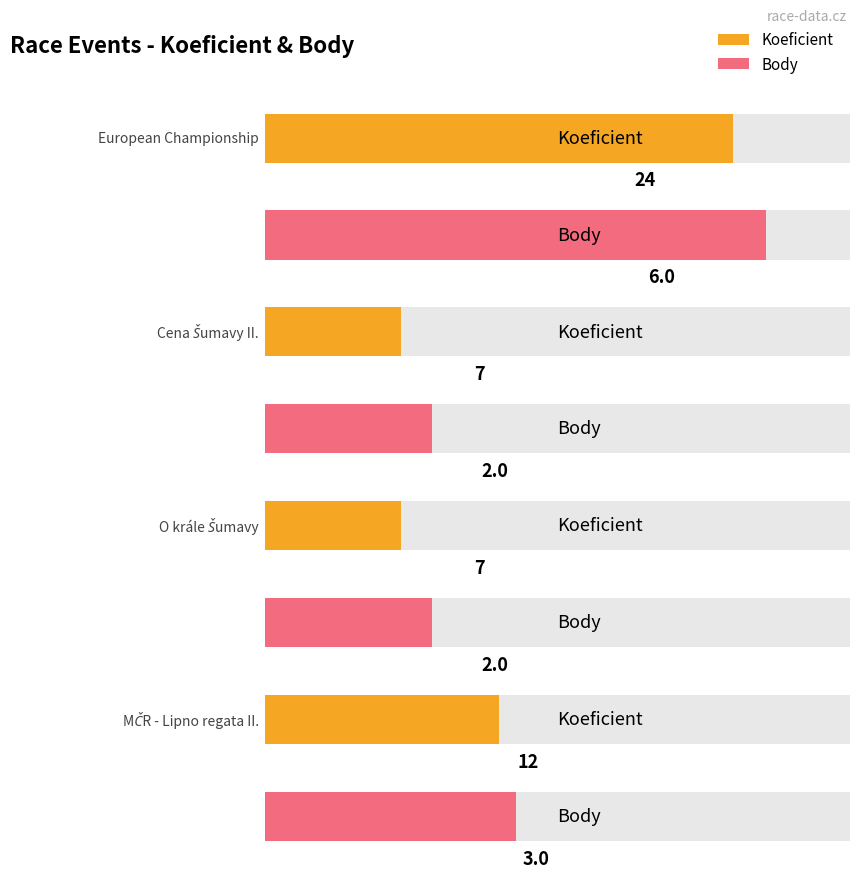

Which series has the largest total across all categories?

Koeficient